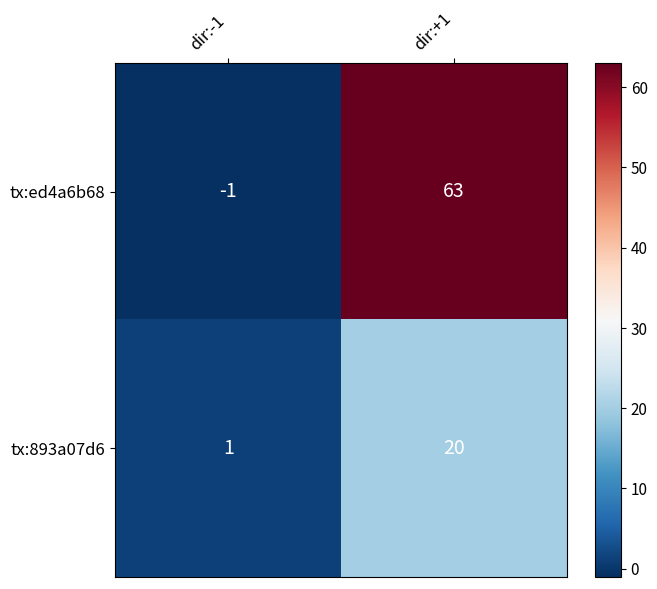

Which category has the highest value in the tx:ed4a6b68 series?

dir:+1